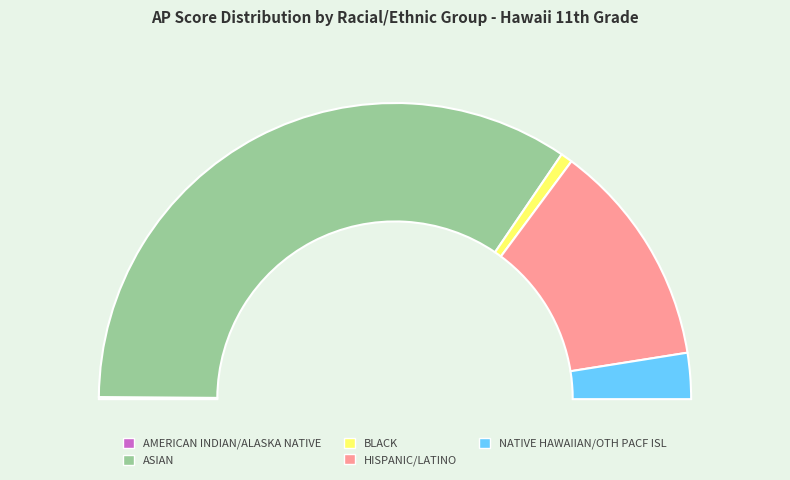

True or false: NATIVE HAWAIIAN/OTH PACF ISL accounts for 5% of the total.

True